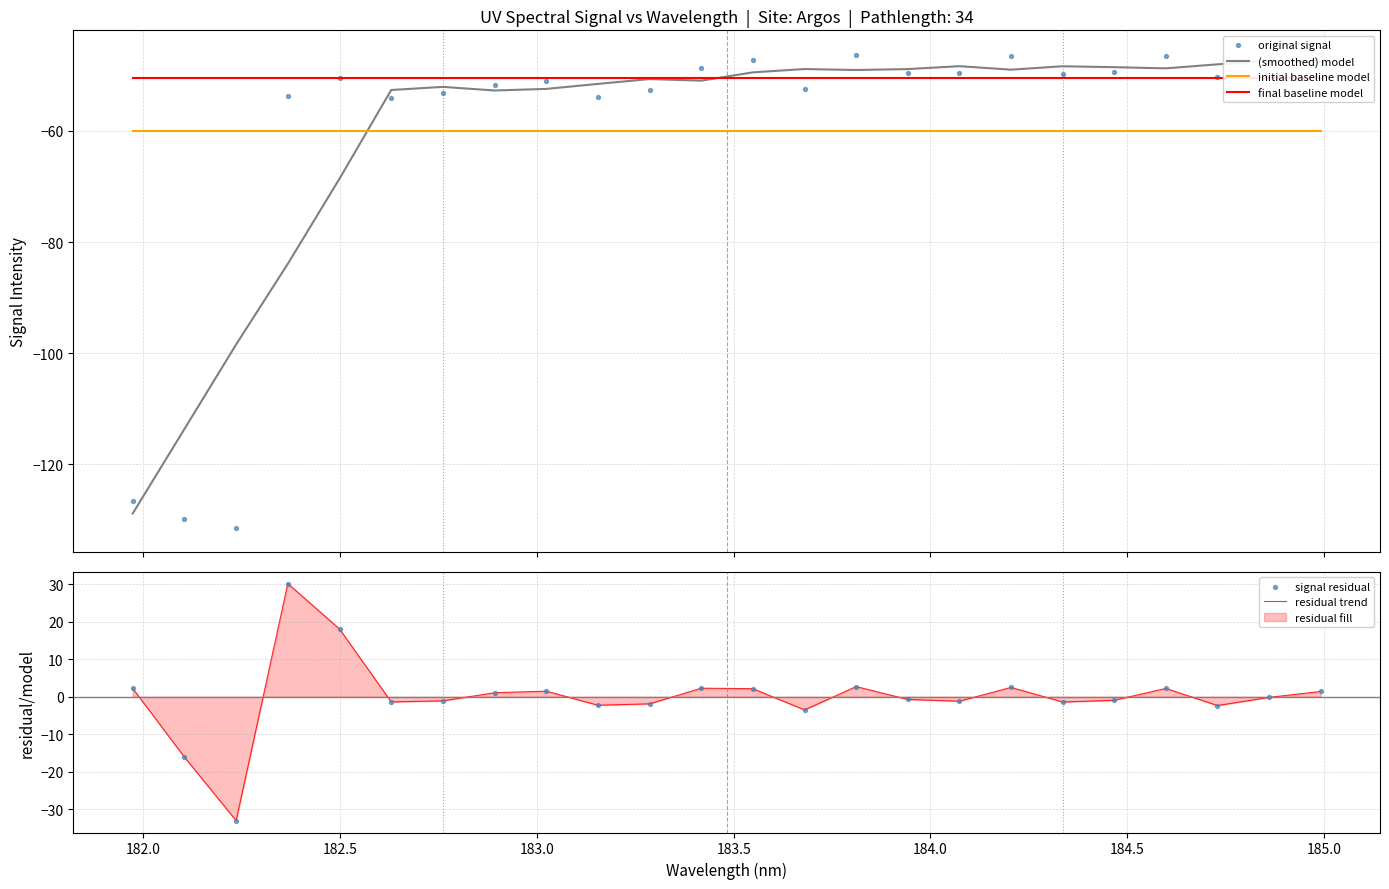

At how many categories does at least one series exceed -115?

24